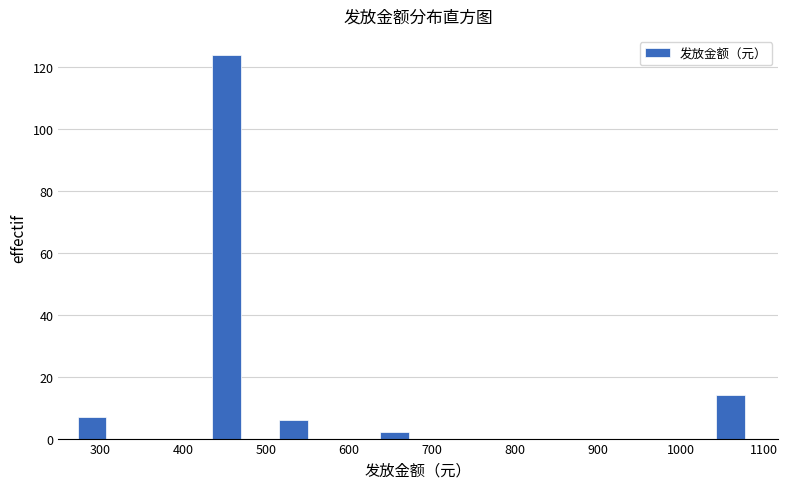

Reading left to right, list every bar in this chart as the range it spans on the x-axis followed by its height. Neither the bar edges nor the heights are printed on the chart, so give them approximately, as read against the axes.

270 to 310: 8
310 to 350: 0
350 to 390: 0
390 to 430: 0
430 to 470: 124
470 to 510: 0
510 to 550: 6
550 to 590: 0
590 to 630: 0
630 to 680: 2
680 to 720: 0
720 to 760: 0
760 to 800: 0
800 to 840: 0
840 to 880: 0
880 to 920: 0
920 to 960: 0
960 to 1000: 0
1000 to 1040: 0
1040 to 1080: 14